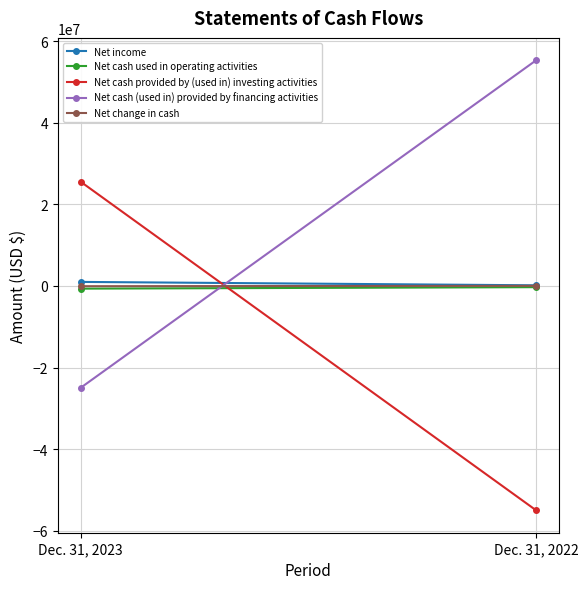

Where is Net cash used in operating activities nearest to the value -471694?

Dec. 31, 2023